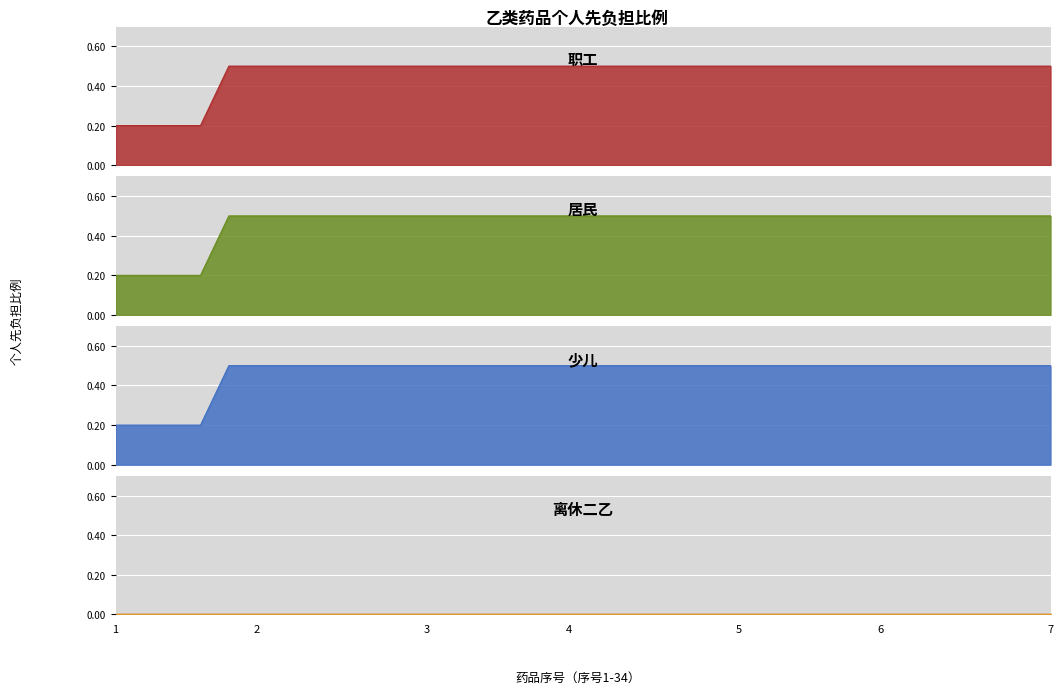

What is the total value across all series at 2?

1.5